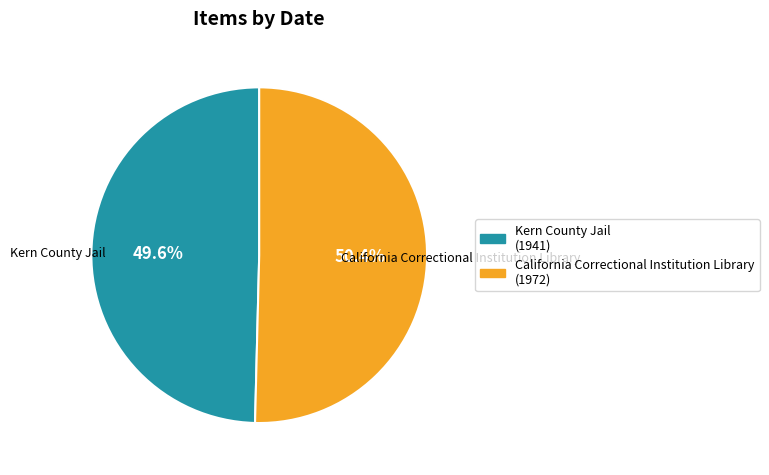

The California Correctional Institution Library slice represents 50% of the pie. True or false?

True